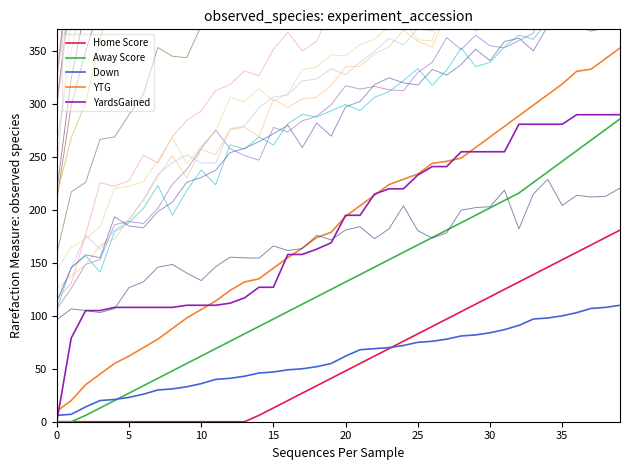

Is this an area chart (filled region under the line)?

No